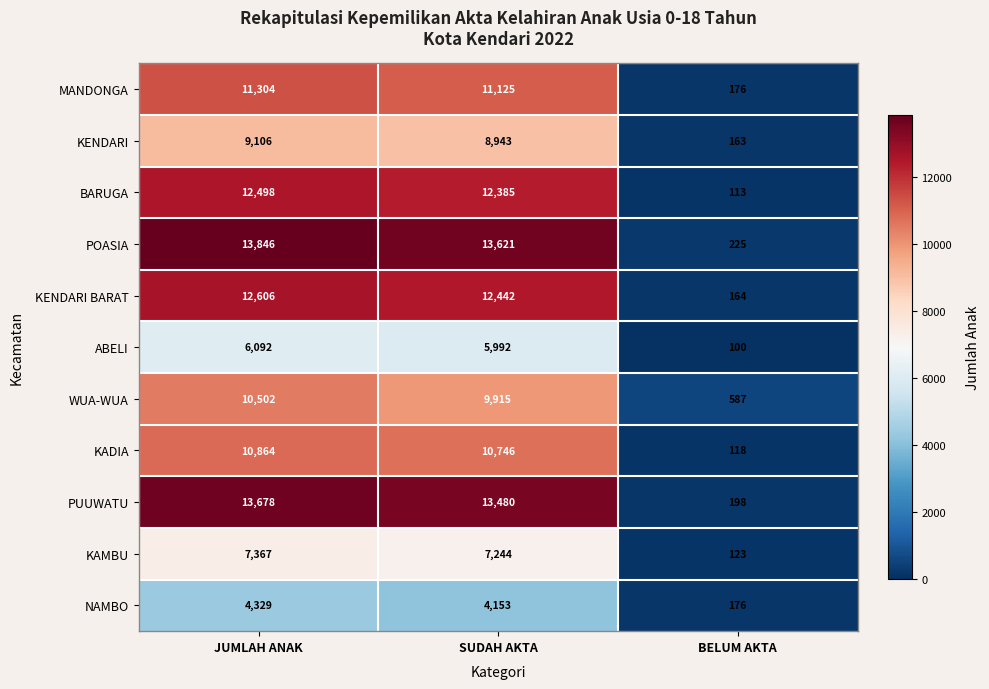

At JUMLAH ANAK, list the series in order from smallest to largest.

NAMBO, ABELI, KAMBU, KENDARI, WUA-WUA, KADIA, MANDONGA, BARUGA, KENDARI BARAT, PUUWATU, POASIA